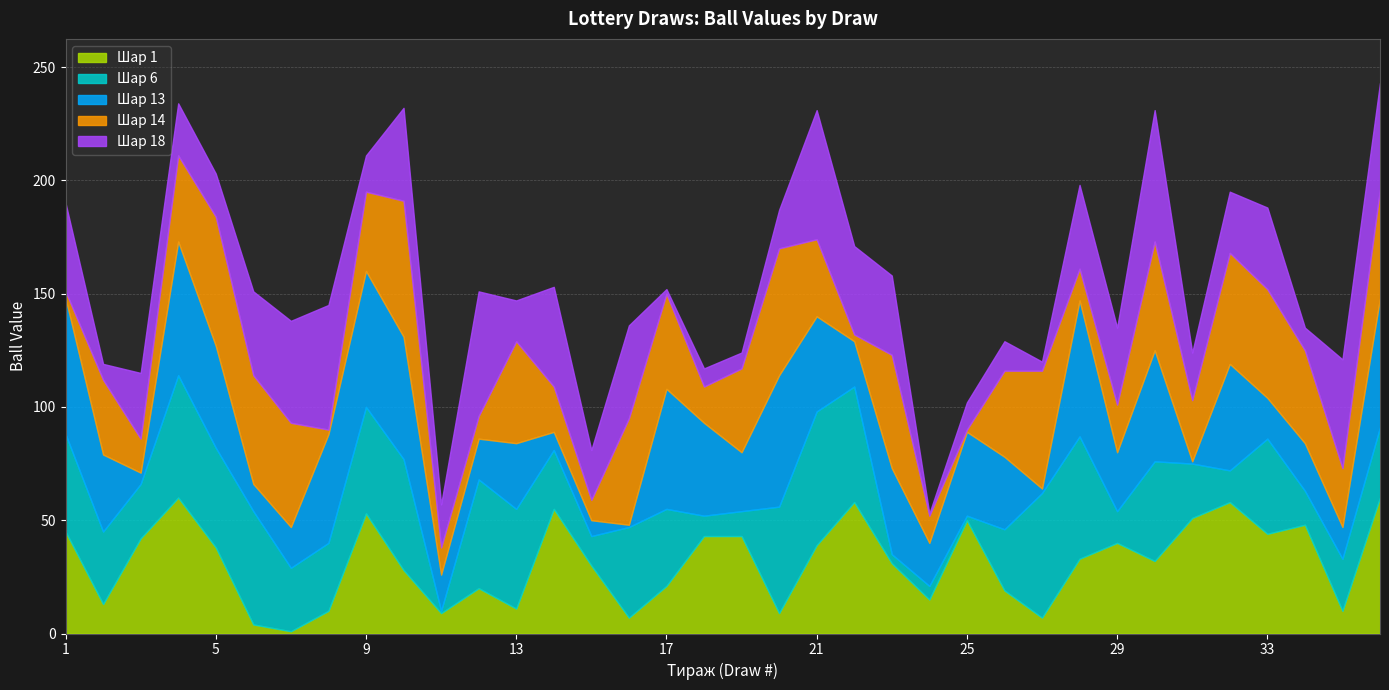

List the labels in order of Шар 6 value, smallest first.

11, 25, 23, 24, 18, 19, 15, 29, 32, 34, 35, 3, 31, 14, 26, 7, 8, 36, 2, 17, 16, 33, 1, 5, 13, 30, 9, 20, 12, 10, 6, 22, 4, 28, 27, 21